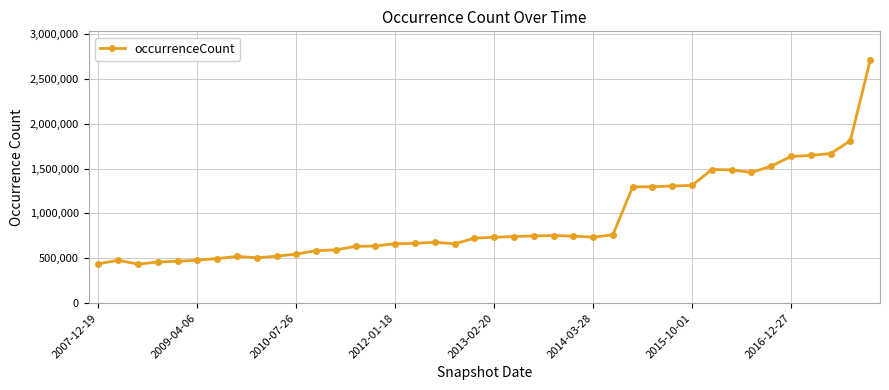

What is the average value?

926443